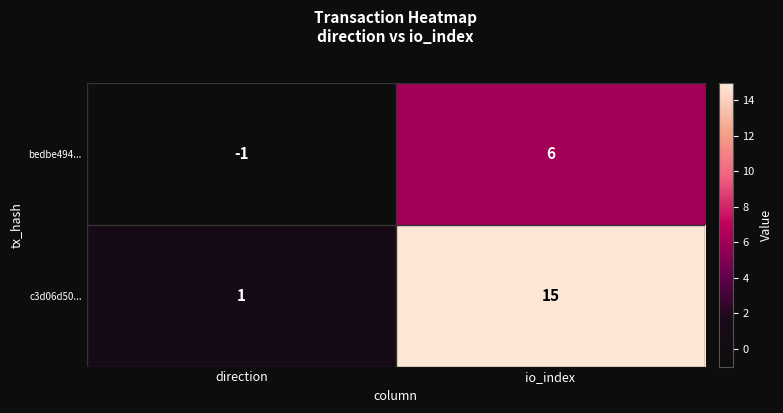

List the series in order of their peak value, lowest first.

bedbe494..., c3d06d50...